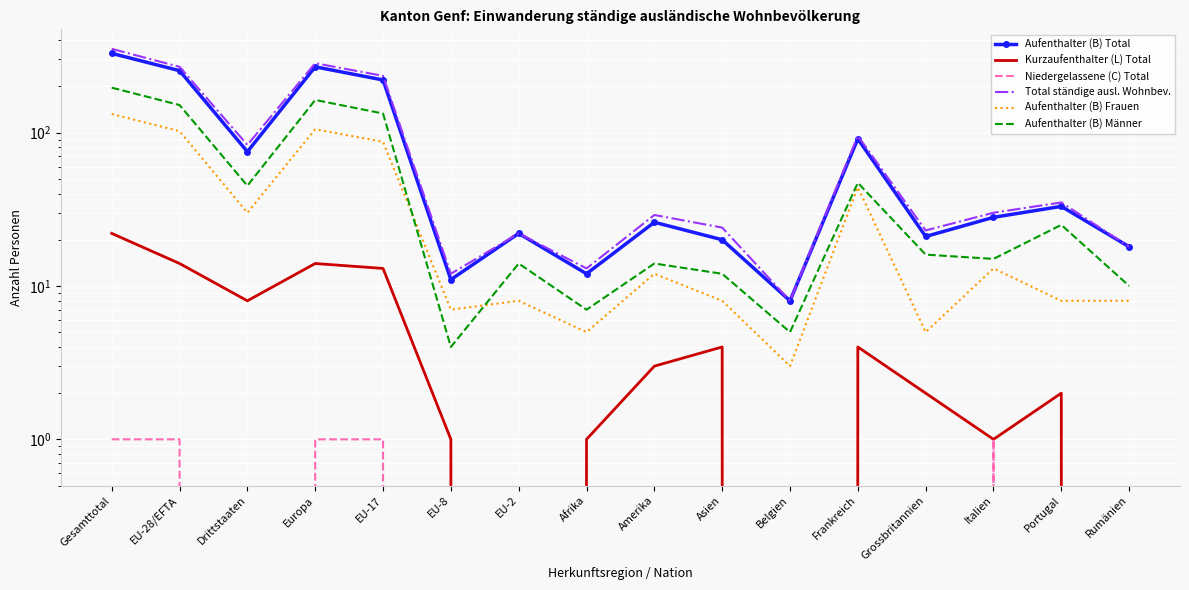

The value of Kurzaufenthalter (L) Total at Rumänien is 0. True or false?

True